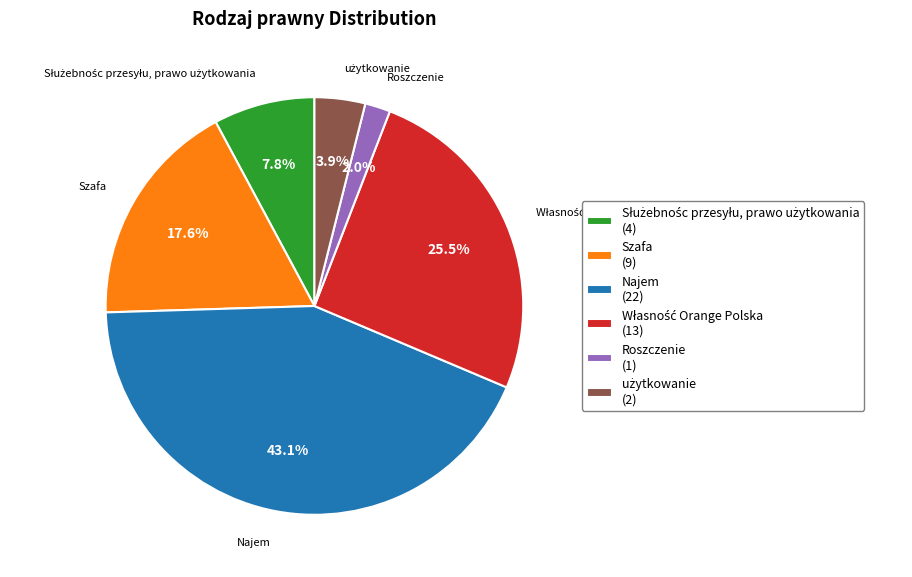

To the nearest percent, what is the average slice percentage?

17%